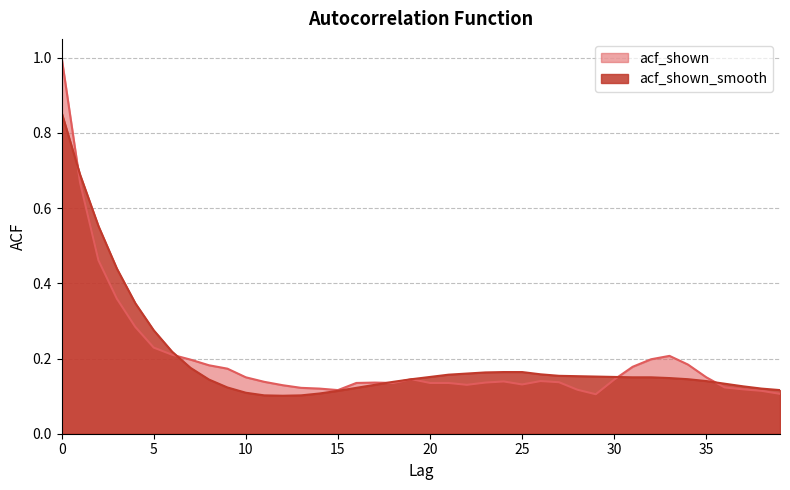

True or false: acf_shown_smooth has more than 1 points higher than both neighbors.

False